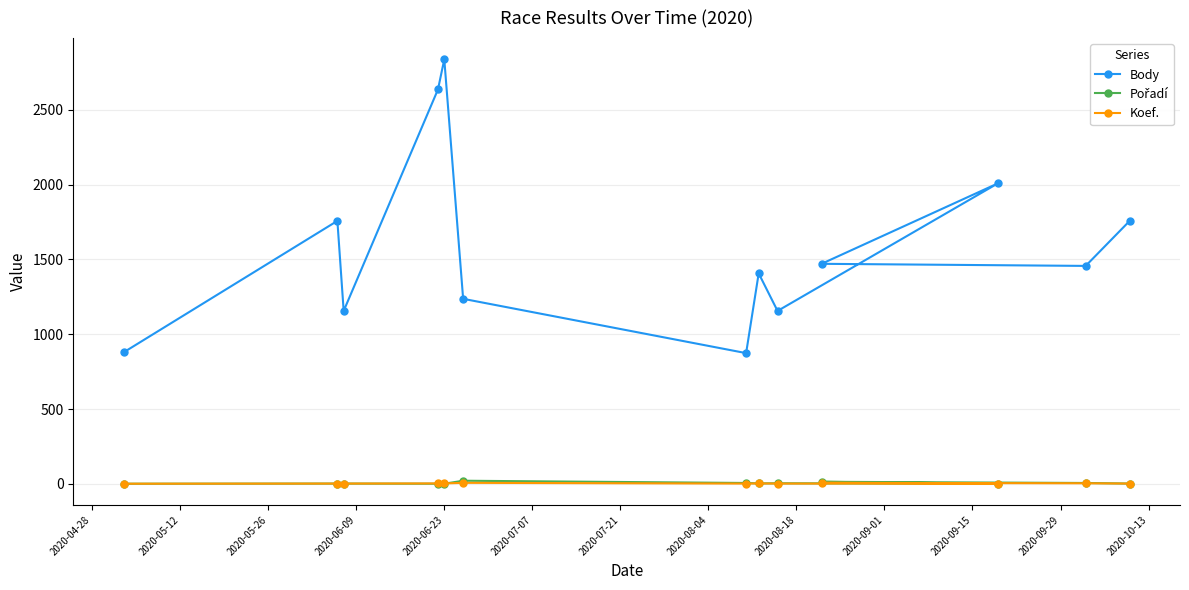

True or false: Koef. has more than 2 interior local peaks.

True